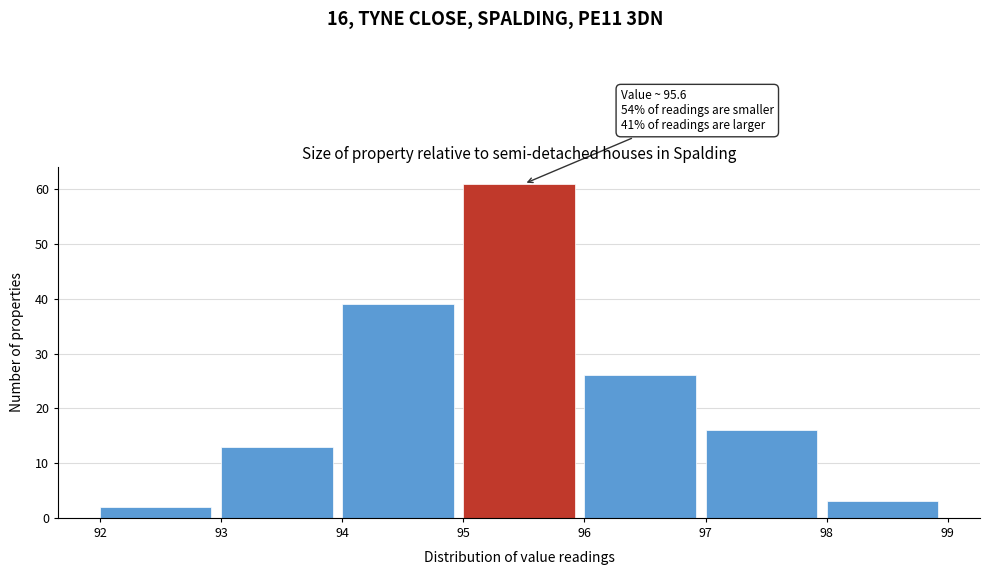

Over which range of the x-axis is the bar tallest?

95 to 96